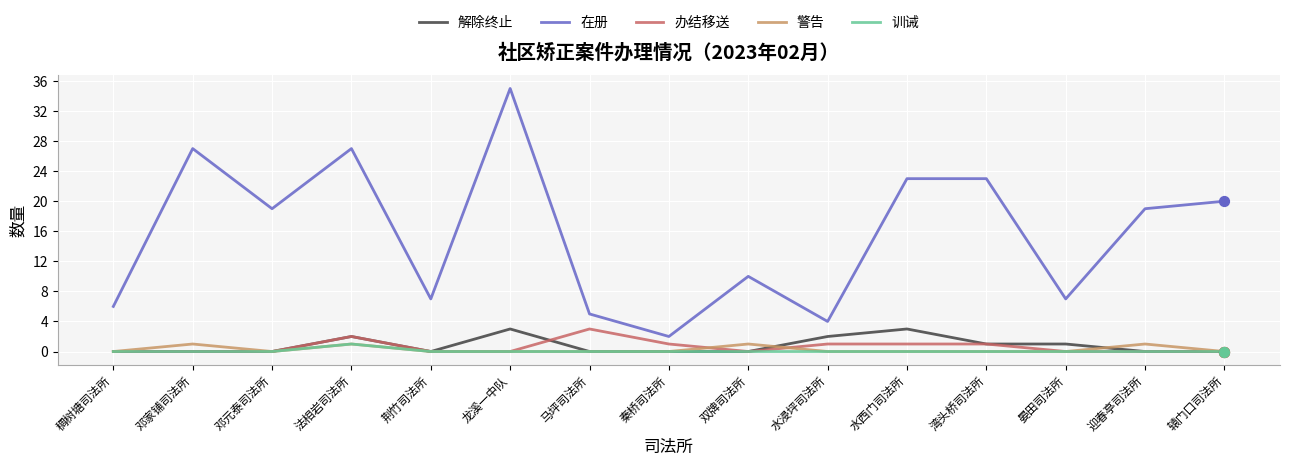

Which series changed the most between 湾头桥司法所 and 晏田司法所?

在册